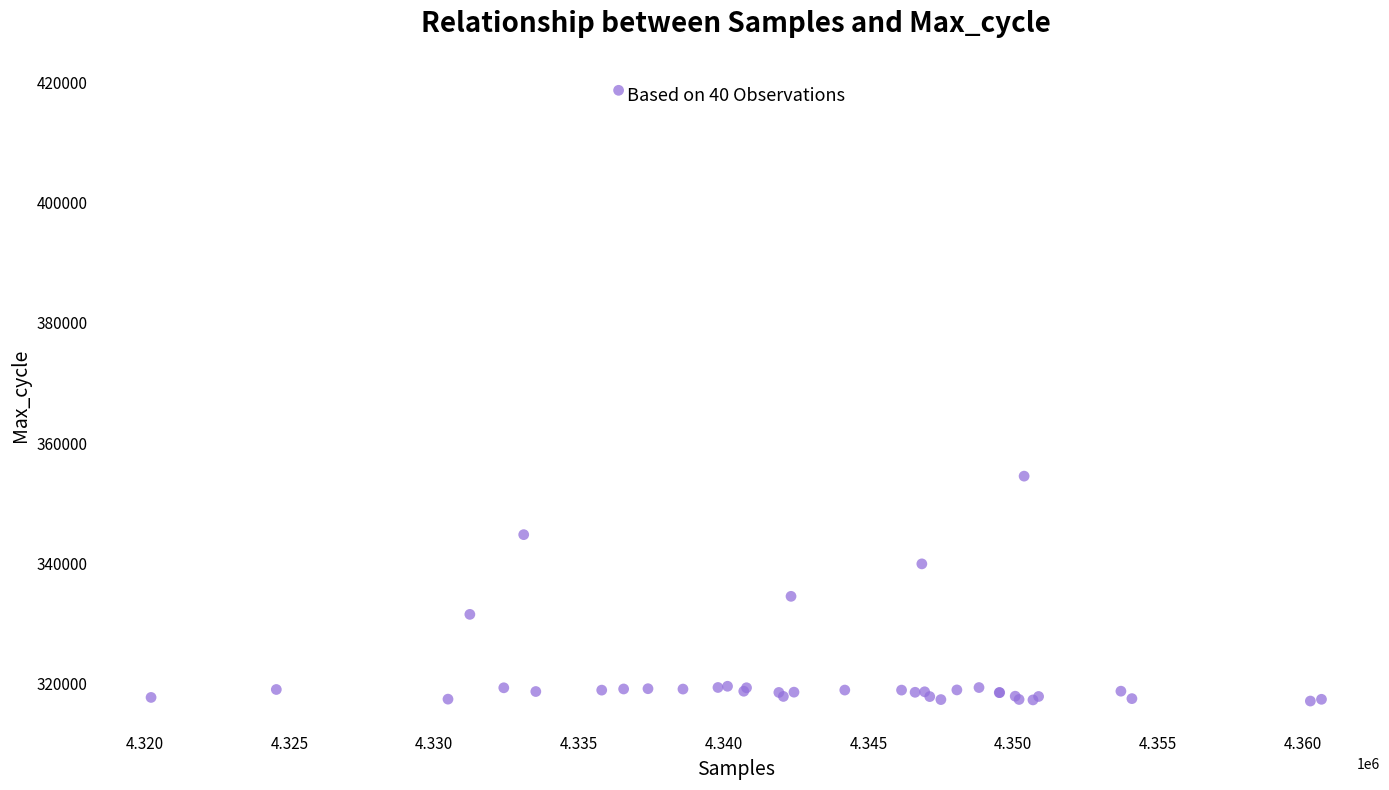

What Y value in the scatter plot is closest to 367905?

354531